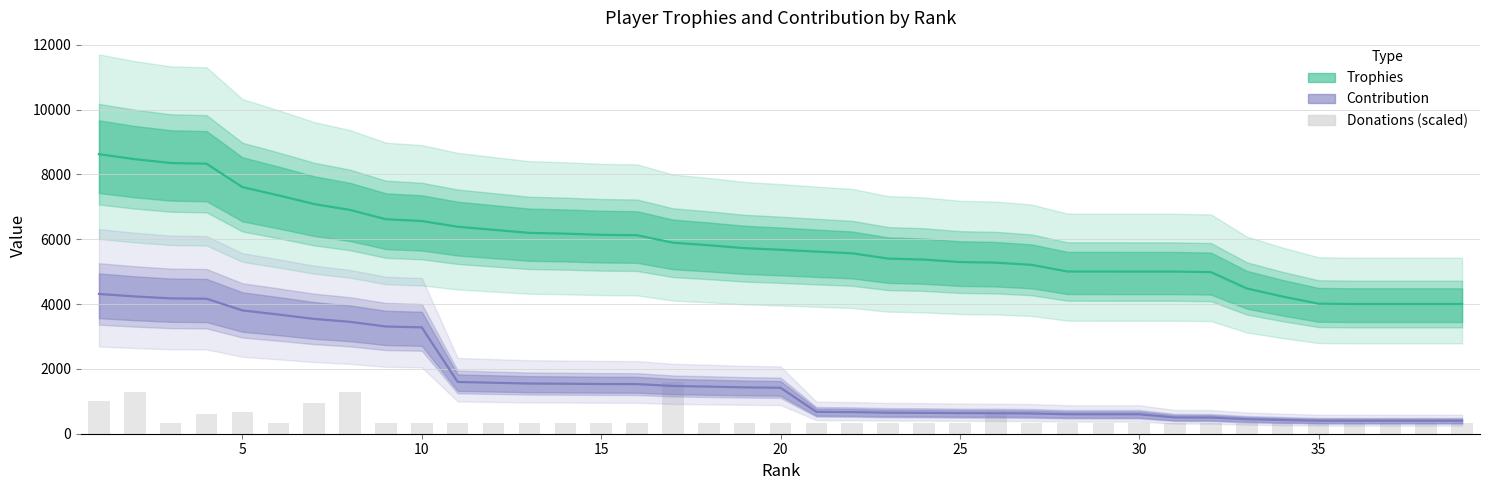

What is the maximum value for Donations (scaled)?

1605.0